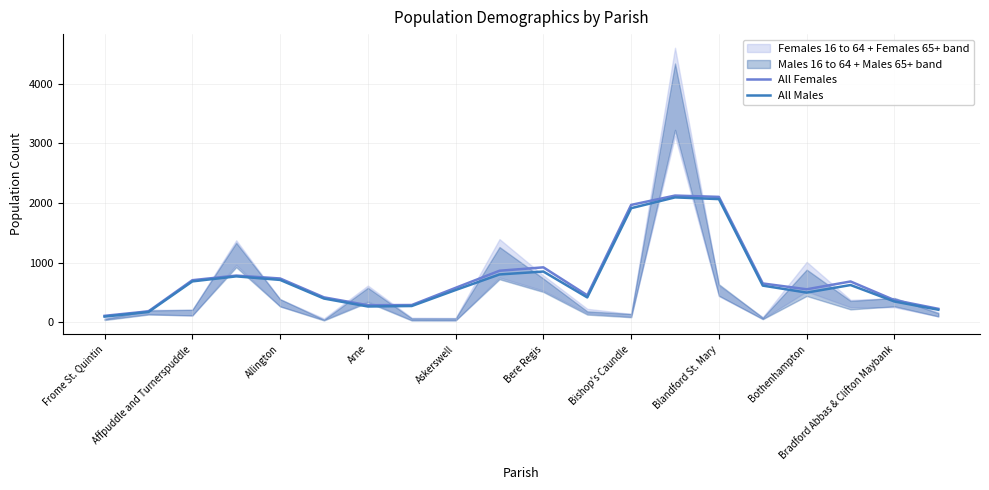

Rank the series at 19 from lowest to highest value.

All Males, All Females